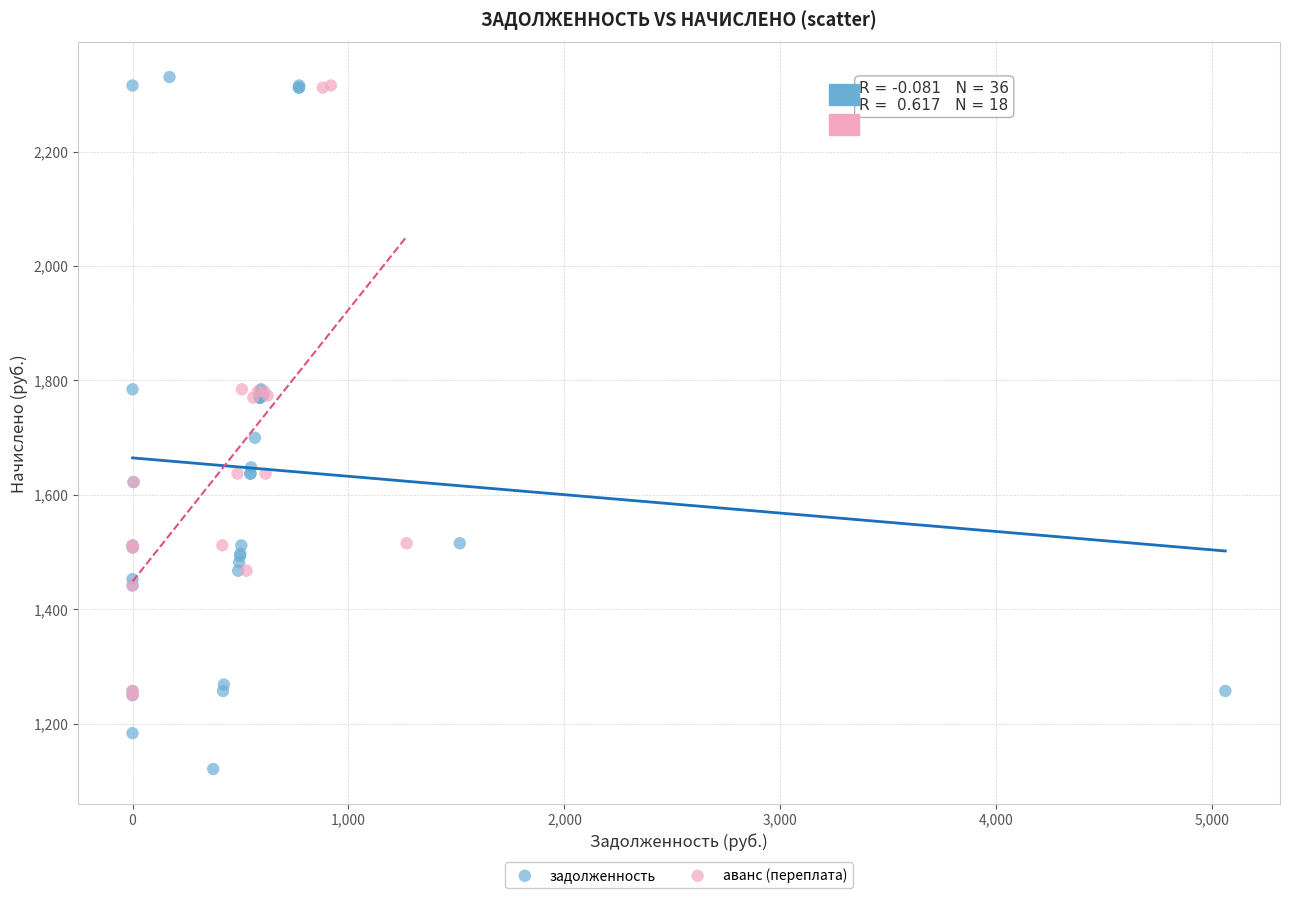

Which series reaches the minimum Y coordinate?

задолженность